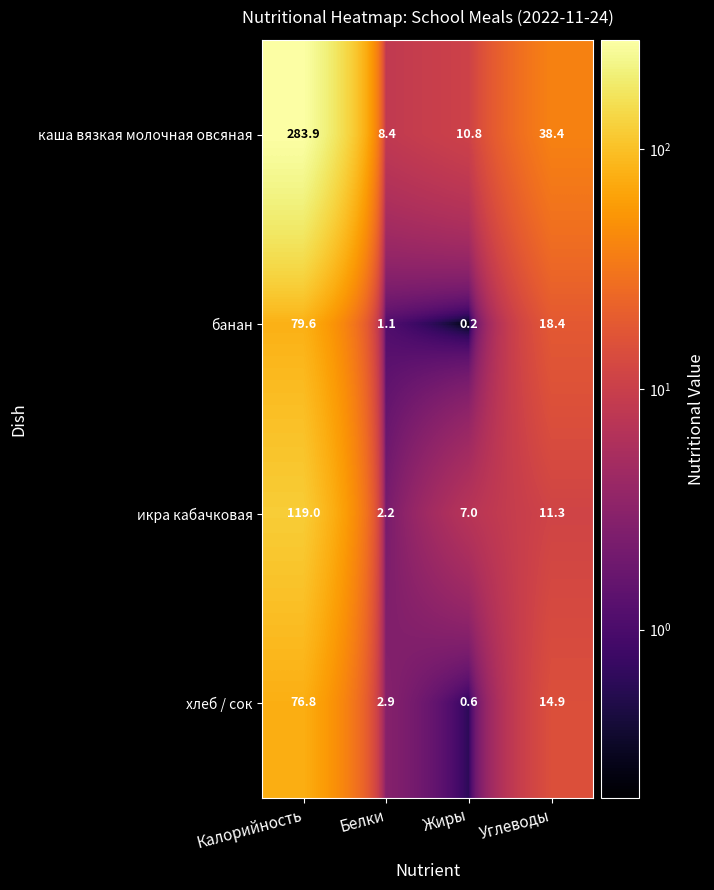

Reading right to left, what are all the values shown in this chart?

каша вязкая молочная овсяная: Углеводы=38.4	Жиры=10.8	Белки=8.4	Калорийность=283.9
банан: Углеводы=18.4	Жиры=0.2	Белки=1.1	Калорийность=79.6
икра кабачковая: Углеводы=11.3	Жиры=7.0	Белки=2.2	Калорийность=119.0
хлеб / сок: Углеводы=14.9	Жиры=0.6	Белки=2.9	Калорийность=76.8